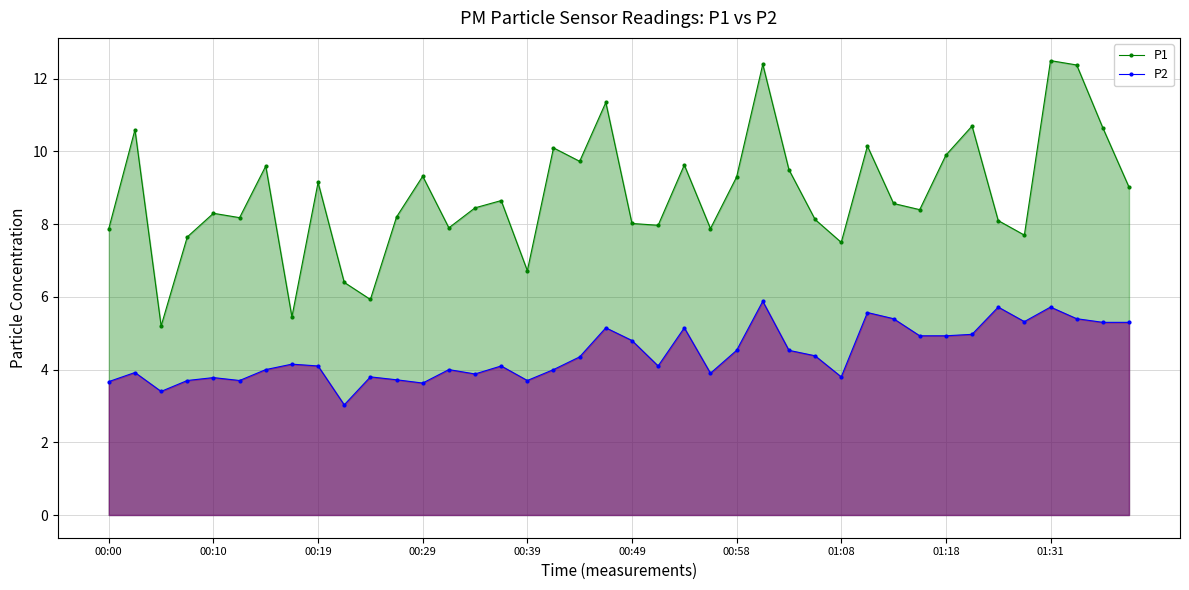

How many lines are shown in the chart?

2